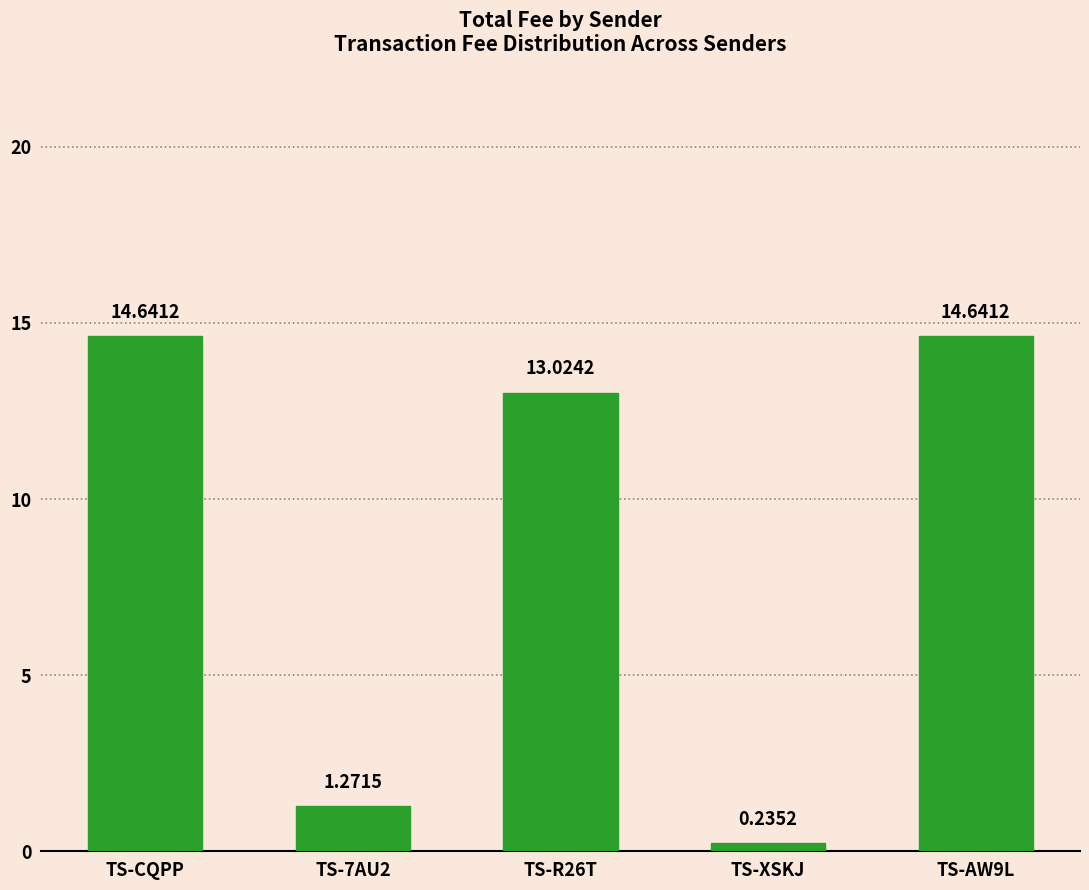

Is it true that the value at TS-CQPP is 14.6?

True